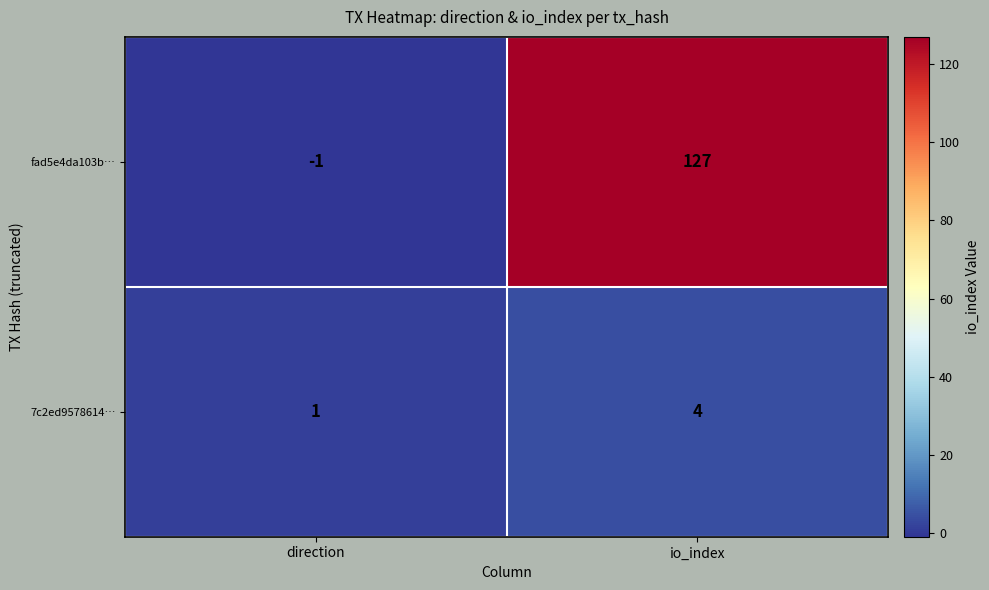

What is the difference between the fad5e4da103b… values at io_index and direction?

128